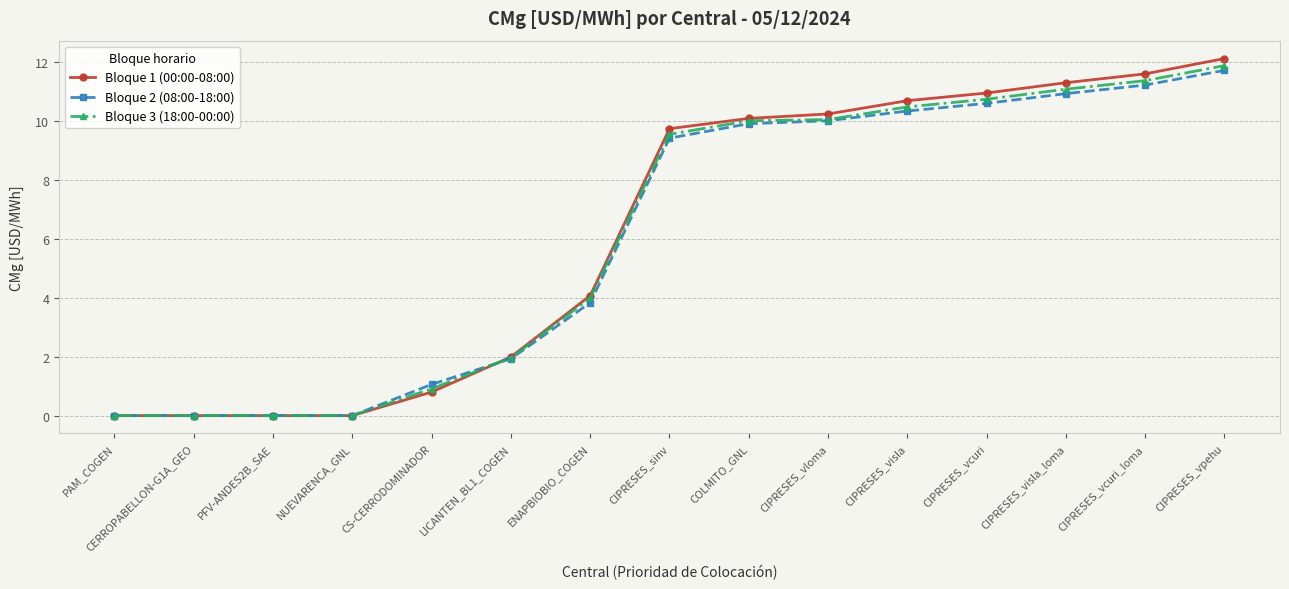

What is the sum of the Bloque 3 (18:00-00:00) values at COLMITO_GNL and PFV-ANDES2B_SAE?

10.0